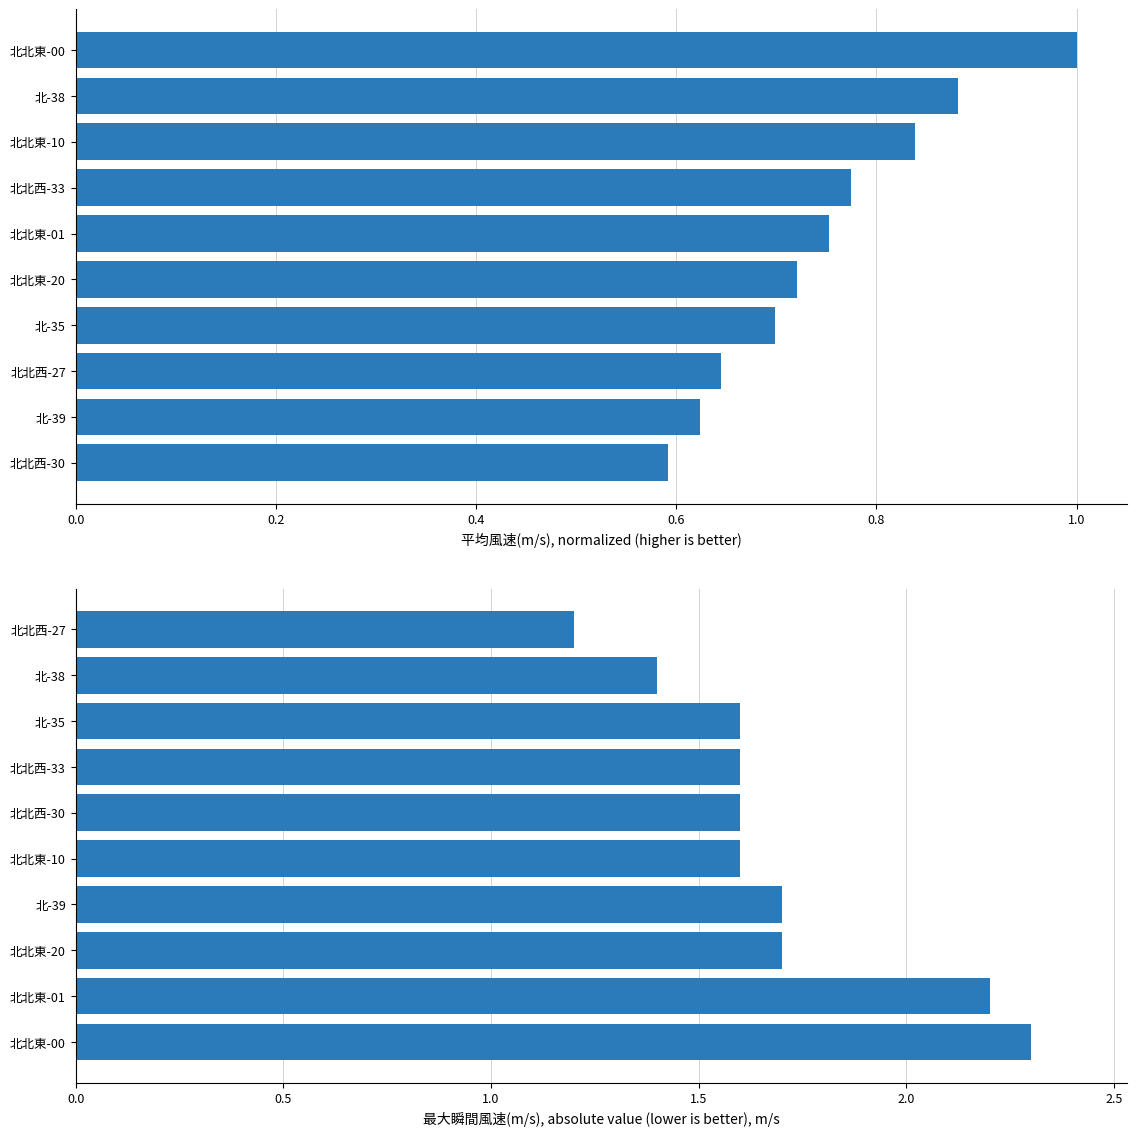

At 0.8, list the series in order from smallest to largest.

平均風速(m/s), normalized, 最大瞬間風速(m/s)